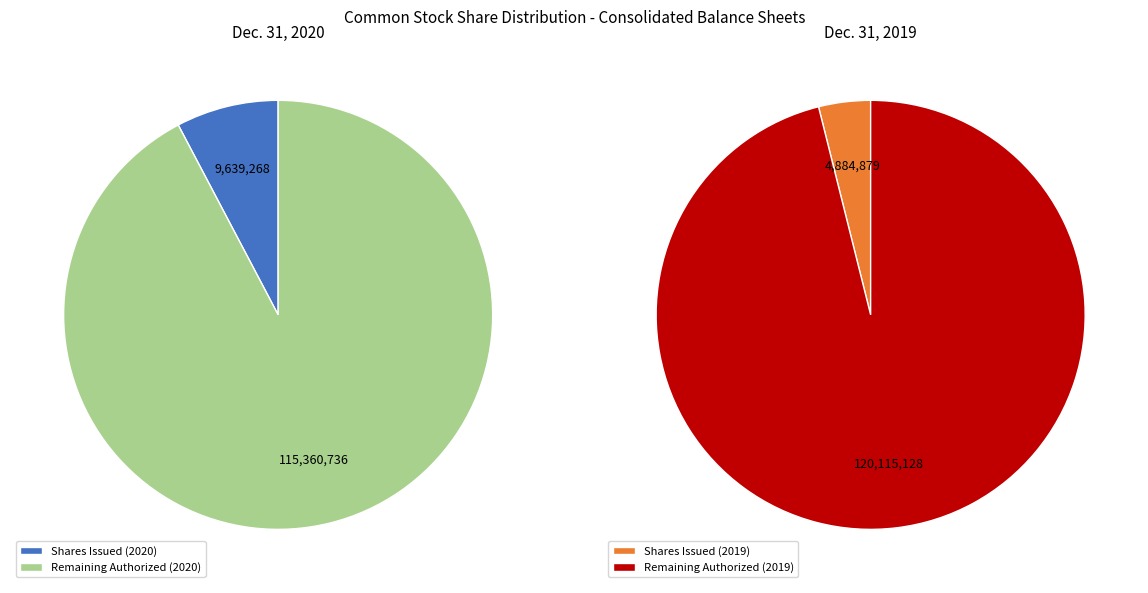

How many slices are in this pie chart?

4